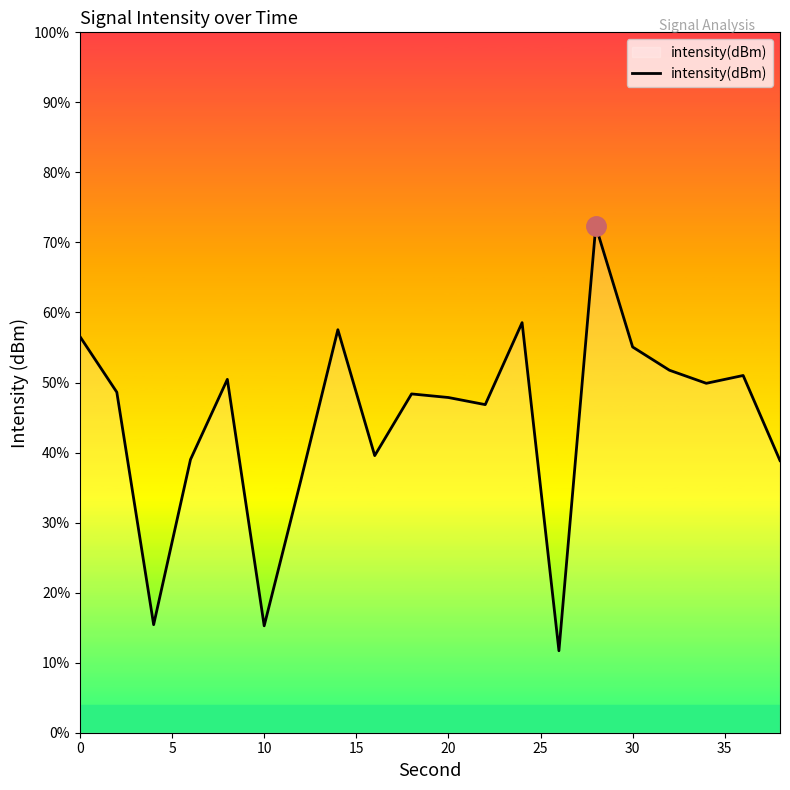

How many interior local peaks (higher than both neighbors) does the data have?

6